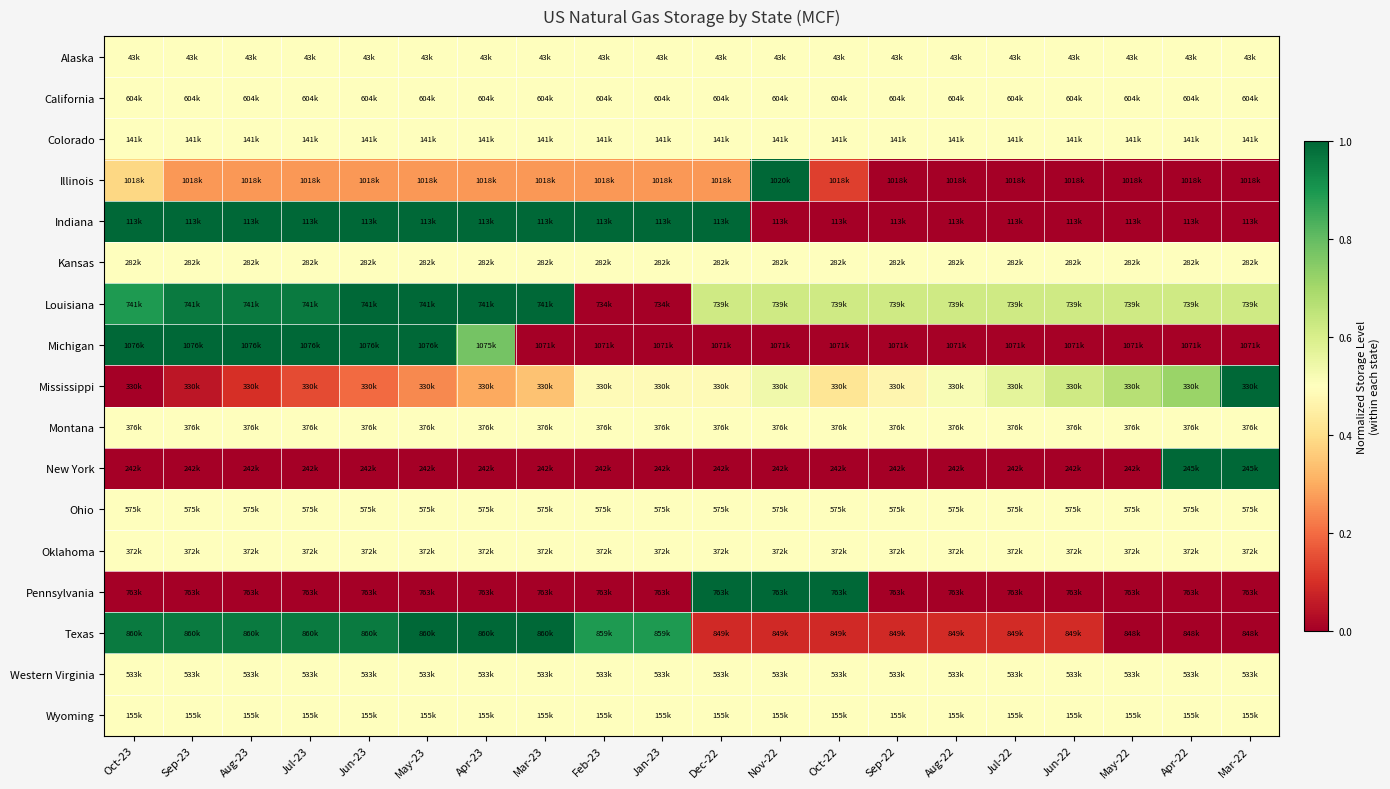

Reading right to left, what are all the values shown in this chart?

Alaska: Mar-22=0.5	Apr-22=0.5	May-22=0.5	Jun-22=0.5	Jul-22=0.5	Aug-22=0.5	Sep-22=0.5	Oct-22=0.5	Nov-22=0.5	Dec-22=0.5	Jan-23=0.5	Feb-23=0.5	Mar-23=0.5	Apr-23=0.5	May-23=0.5	Jun-23=0.5	Jul-23=0.5	Aug-23=0.5	Sep-23=0.5	Oct-23=0.5
California: Mar-22=0.5	Apr-22=0.5	May-22=0.5	Jun-22=0.5	Jul-22=0.5	Aug-22=0.5	Sep-22=0.5	Oct-22=0.5	Nov-22=0.5	Dec-22=0.5	Jan-23=0.5	Feb-23=0.5	Mar-23=0.5	Apr-23=0.5	May-23=0.5	Jun-23=0.5	Jul-23=0.5	Aug-23=0.5	Sep-23=0.5	Oct-23=0.5
Colorado: Mar-22=0.5	Apr-22=0.5	May-22=0.5	Jun-22=0.5	Jul-22=0.5	Aug-22=0.5	Sep-22=0.5	Oct-22=0.5	Nov-22=0.5	Dec-22=0.5	Jan-23=0.5	Feb-23=0.5	Mar-23=0.5	Apr-23=0.5	May-23=0.5	Jun-23=0.5	Jul-23=0.5	Aug-23=0.5	Sep-23=0.5	Oct-23=0.5
Illinois: Mar-22=0.0	Apr-22=0.0	May-22=0.0	Jun-22=0.0	Jul-22=0.0	Aug-22=0.0	Sep-22=0.0	Oct-22=0.1	Nov-22=1.0	Dec-22=0.3	Jan-23=0.3	Feb-23=0.3	Mar-23=0.3	Apr-23=0.3	May-23=0.3	Jun-23=0.3	Jul-23=0.3	Aug-23=0.3	Sep-23=0.3	Oct-23=0.4
Indiana: Mar-22=0.0	Apr-22=0.0	May-22=0.0	Jun-22=0.0	Jul-22=0.0	Aug-22=0.0	Sep-22=0.0	Oct-22=0.0	Nov-22=0.0	Dec-22=1.0	Jan-23=1.0	Feb-23=1.0	Mar-23=1.0	Apr-23=1.0	May-23=1.0	Jun-23=1.0	Jul-23=1.0	Aug-23=1.0	Sep-23=1.0	Oct-23=1.0
Kansas: Mar-22=0.5	Apr-22=0.5	May-22=0.5	Jun-22=0.5	Jul-22=0.5	Aug-22=0.5	Sep-22=0.5	Oct-22=0.5	Nov-22=0.5	Dec-22=0.5	Jan-23=0.5	Feb-23=0.5	Mar-23=0.5	Apr-23=0.5	May-23=0.5	Jun-23=0.5	Jul-23=0.5	Aug-23=0.5	Sep-23=0.5	Oct-23=0.5
Louisiana: Mar-22=0.6	Apr-22=0.6	May-22=0.6	Jun-22=0.6	Jul-22=0.6	Aug-22=0.6	Sep-22=0.6	Oct-22=0.6	Nov-22=0.6	Dec-22=0.6	Jan-23=0.0	Feb-23=0.0	Mar-23=1.0	Apr-23=1.0	May-23=1.0	Jun-23=1.0	Jul-23=1.0	Aug-23=1.0	Sep-23=1.0	Oct-23=0.9
Michigan: Mar-22=0.0	Apr-22=0.0	May-22=0.0	Jun-22=0.0	Jul-22=0.0	Aug-22=0.0	Sep-22=0.0	Oct-22=0.0	Nov-22=0.0	Dec-22=0.0	Jan-23=0.0	Feb-23=0.0	Mar-23=0.0	Apr-23=0.8	May-23=1.0	Jun-23=1.0	Jul-23=1.0	Aug-23=1.0	Sep-23=1.0	Oct-23=1.0
Mississippi: Mar-22=1.0	Apr-22=0.7	May-22=0.7	Jun-22=0.6	Jul-22=0.6	Aug-22=0.5	Sep-22=0.5	Oct-22=0.4	Nov-22=0.5	Dec-22=0.5	Jan-23=0.5	Feb-23=0.5	Mar-23=0.3	Apr-23=0.3	May-23=0.2	Jun-23=0.2	Jul-23=0.1	Aug-23=0.1	Sep-23=0.1	Oct-23=0.0
Montana: Mar-22=0.5	Apr-22=0.5	May-22=0.5	Jun-22=0.5	Jul-22=0.5	Aug-22=0.5	Sep-22=0.5	Oct-22=0.5	Nov-22=0.5	Dec-22=0.5	Jan-23=0.5	Feb-23=0.5	Mar-23=0.5	Apr-23=0.5	May-23=0.5	Jun-23=0.5	Jul-23=0.5	Aug-23=0.5	Sep-23=0.5	Oct-23=0.5
New York: Mar-22=1.0	Apr-22=1.0	May-22=0.0	Jun-22=0.0	Jul-22=0.0	Aug-22=0.0	Sep-22=0.0	Oct-22=0.0	Nov-22=0.0	Dec-22=0.0	Jan-23=0.0	Feb-23=0.0	Mar-23=0.0	Apr-23=0.0	May-23=0.0	Jun-23=0.0	Jul-23=0.0	Aug-23=0.0	Sep-23=0.0	Oct-23=0.0
Ohio: Mar-22=0.5	Apr-22=0.5	May-22=0.5	Jun-22=0.5	Jul-22=0.5	Aug-22=0.5	Sep-22=0.5	Oct-22=0.5	Nov-22=0.5	Dec-22=0.5	Jan-23=0.5	Feb-23=0.5	Mar-23=0.5	Apr-23=0.5	May-23=0.5	Jun-23=0.5	Jul-23=0.5	Aug-23=0.5	Sep-23=0.5	Oct-23=0.5
Oklahoma: Mar-22=0.5	Apr-22=0.5	May-22=0.5	Jun-22=0.5	Jul-22=0.5	Aug-22=0.5	Sep-22=0.5	Oct-22=0.5	Nov-22=0.5	Dec-22=0.5	Jan-23=0.5	Feb-23=0.5	Mar-23=0.5	Apr-23=0.5	May-23=0.5	Jun-23=0.5	Jul-23=0.5	Aug-23=0.5	Sep-23=0.5	Oct-23=0.5
Pennsylvania: Mar-22=0.0	Apr-22=0.0	May-22=0.0	Jun-22=0.0	Jul-22=0.0	Aug-22=0.0	Sep-22=0.0	Oct-22=1.0	Nov-22=1.0	Dec-22=1.0	Jan-23=0.0	Feb-23=0.0	Mar-23=0.0	Apr-23=0.0	May-23=0.0	Jun-23=0.0	Jul-23=0.0	Aug-23=0.0	Sep-23=0.0	Oct-23=0.0
Texas: Mar-22=0.0	Apr-22=0.0	May-22=0.0	Jun-22=0.1	Jul-22=0.1	Aug-22=0.1	Sep-22=0.1	Oct-22=0.1	Nov-22=0.1	Dec-22=0.1	Jan-23=0.9	Feb-23=0.9	Mar-23=1.0	Apr-23=1.0	May-23=1.0	Jun-23=1.0	Jul-23=1.0	Aug-23=1.0	Sep-23=1.0	Oct-23=1.0
Western Virginia: Mar-22=0.5	Apr-22=0.5	May-22=0.5	Jun-22=0.5	Jul-22=0.5	Aug-22=0.5	Sep-22=0.5	Oct-22=0.5	Nov-22=0.5	Dec-22=0.5	Jan-23=0.5	Feb-23=0.5	Mar-23=0.5	Apr-23=0.5	May-23=0.5	Jun-23=0.5	Jul-23=0.5	Aug-23=0.5	Sep-23=0.5	Oct-23=0.5
Wyoming: Mar-22=0.5	Apr-22=0.5	May-22=0.5	Jun-22=0.5	Jul-22=0.5	Aug-22=0.5	Sep-22=0.5	Oct-22=0.5	Nov-22=0.5	Dec-22=0.5	Jan-23=0.5	Feb-23=0.5	Mar-23=0.5	Apr-23=0.5	May-23=0.5	Jun-23=0.5	Jul-23=0.5	Aug-23=0.5	Sep-23=0.5	Oct-23=0.5